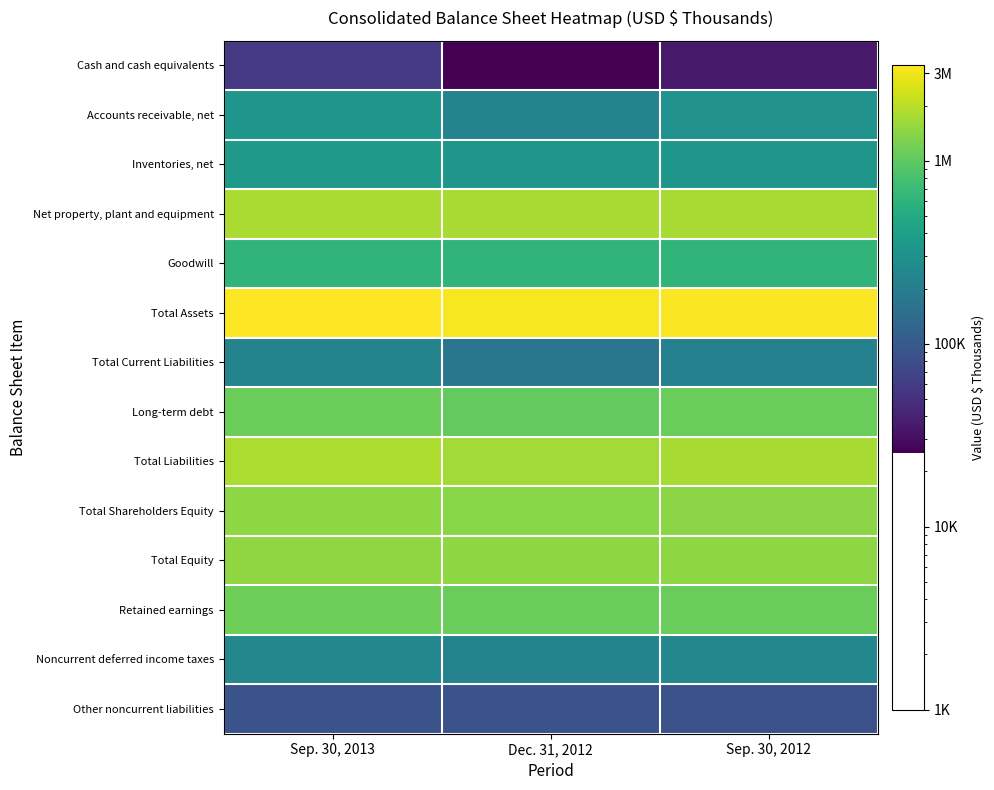

At how many categories does at least one series exceed 950692?

3